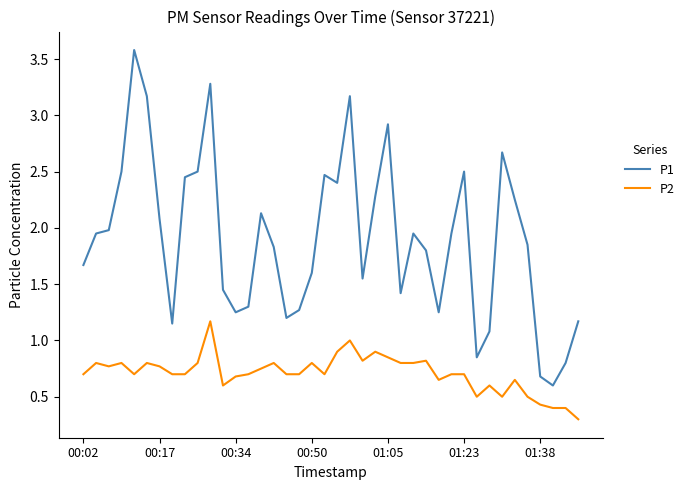

What is the difference between the maximum and minimum values in the P1 series?

3.0